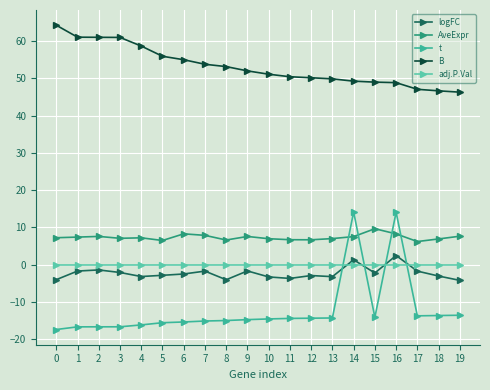

Which series changed the most between 12 and 19?

B